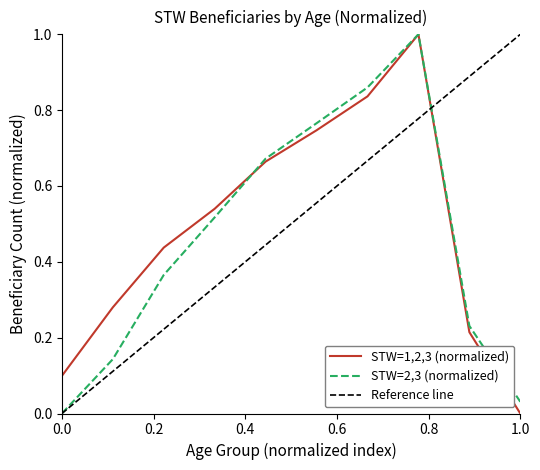

What is the average value of the STW = 1,2,3 series?

0.5